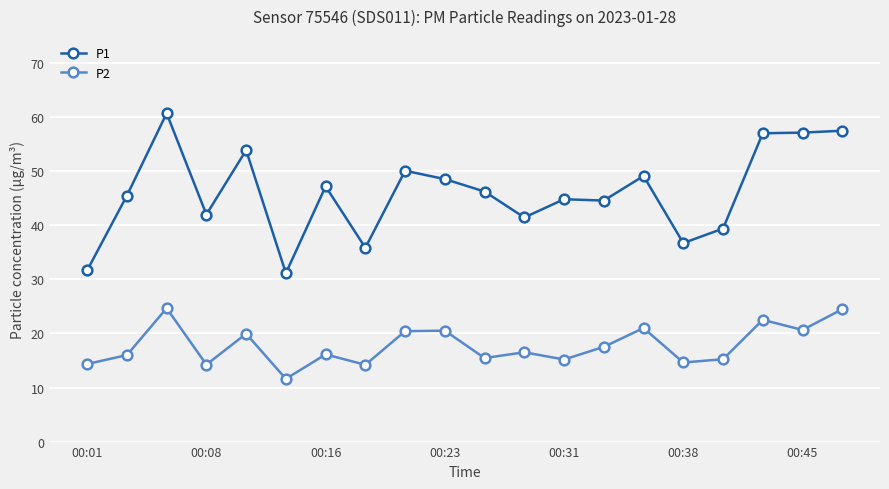

What is the maximum value for P1?

60.7